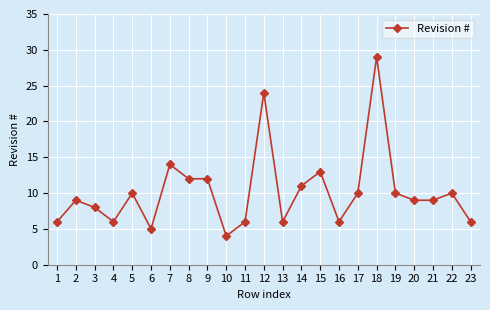

Reading left to right, transcribe all the data shown in this chart.

6	9	8	6	10	5	14	12	12	4	6	24	6	11	13	6	10	29	10	9	9	10	6